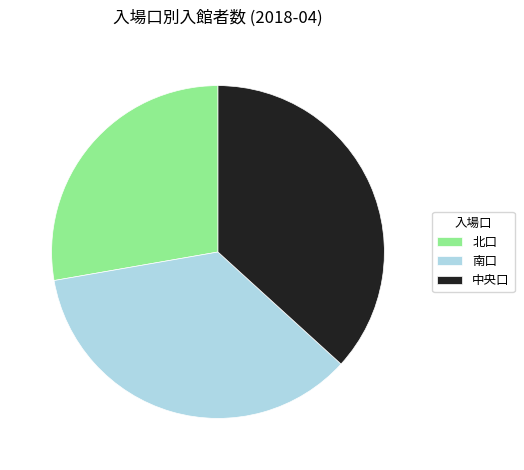

Do 南口 and 北口 together represent more than half of the pie?

Yes